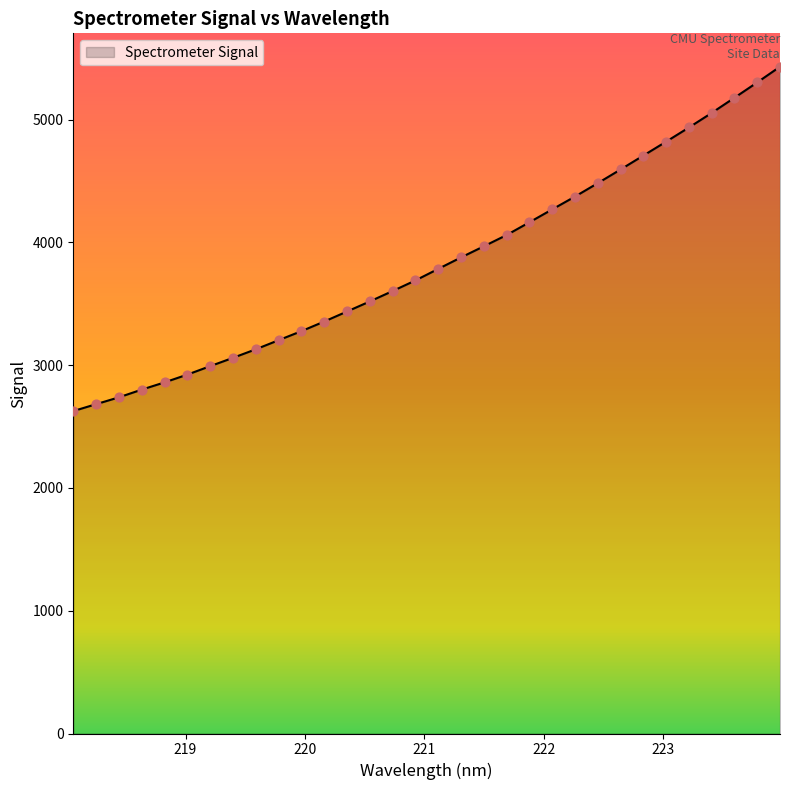

What is the maximum value shown in the chart?

5431.7